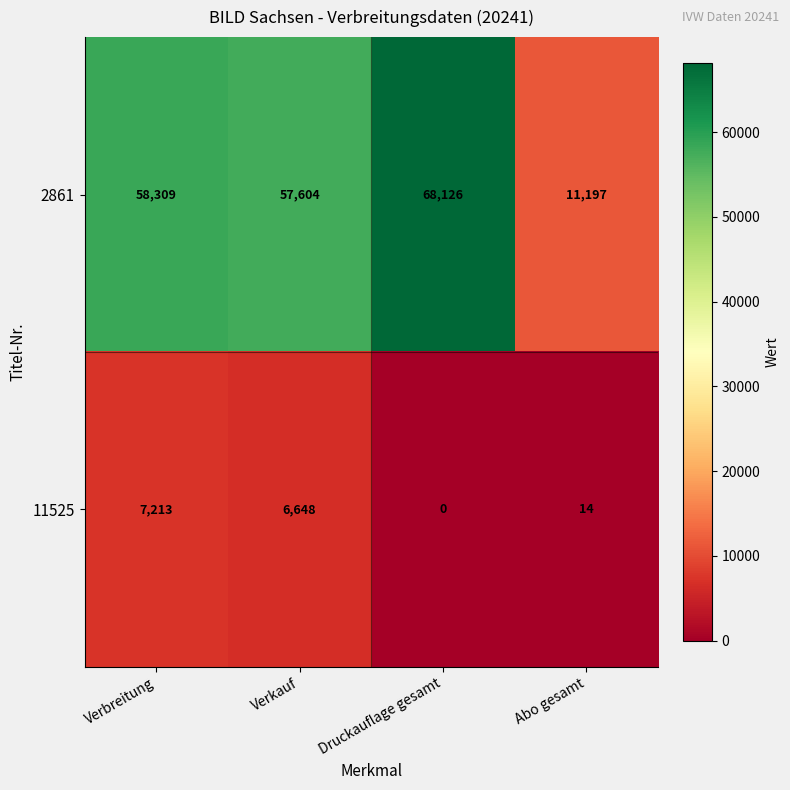

At Verkauf, list the series in order from smallest to largest.

11525, 2861